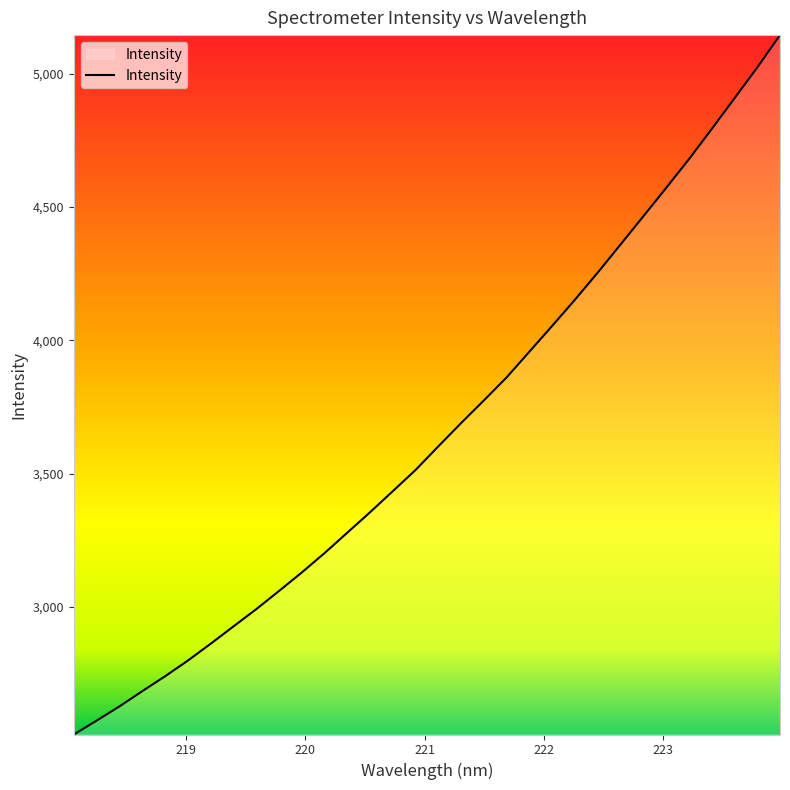

What is the maximum value shown in the chart?

5144.0